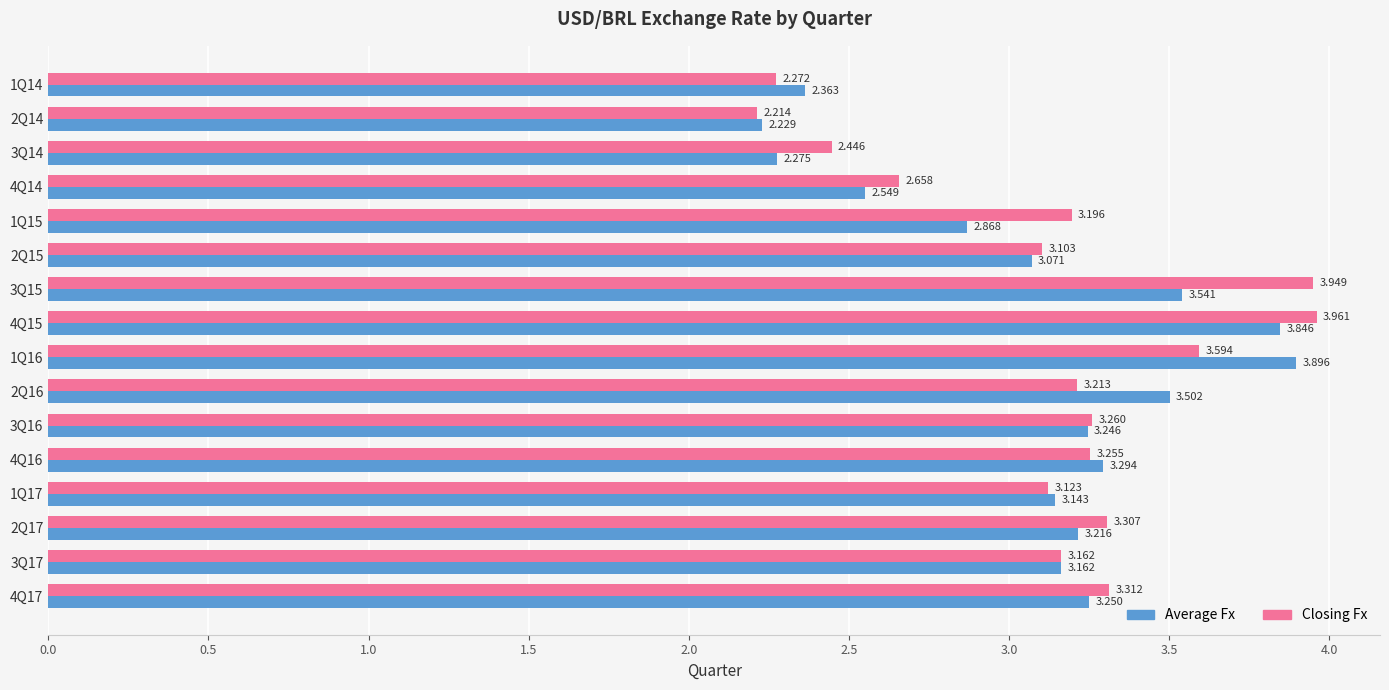

Rank the series by their average value, from highest to lowest.

Closing Fx, Average Fx